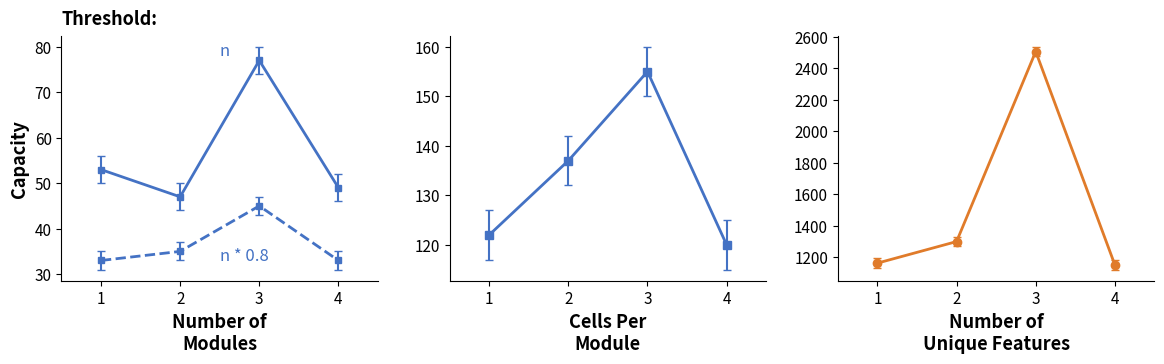

Reading left to right, extract all data points from this chart.

Total Docs. (3years): 53	47	77	49
Total Docs. (2014): 33	35	45	33
Total Refs.: 122	137	155	120
Total Cites (3years): 1162	1299	2506	1151